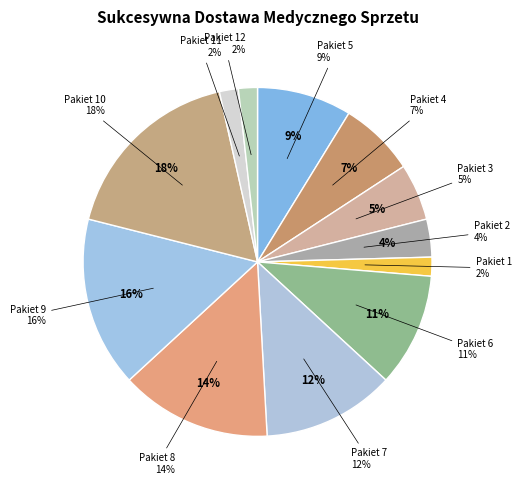

Is there a majority slice in this chart?

No